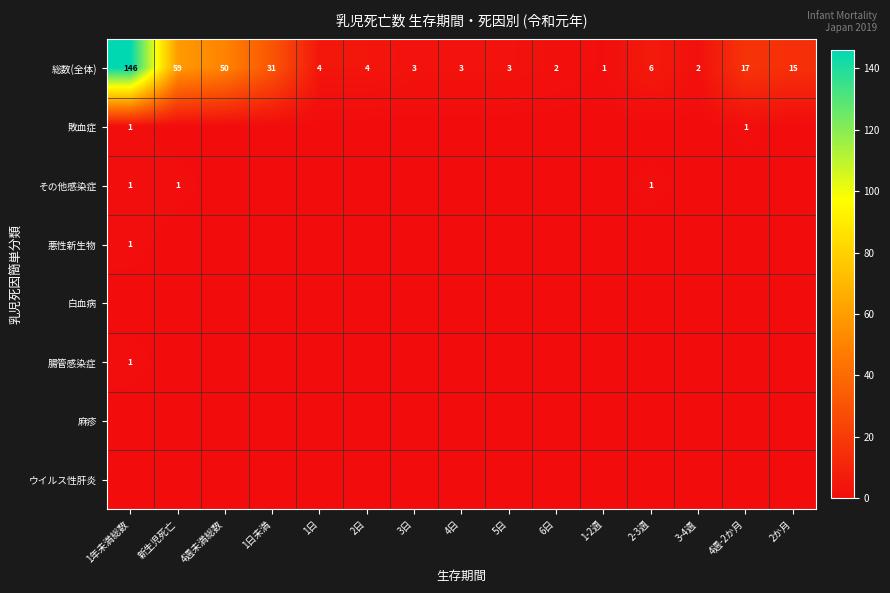

Between 4日 and 1年未満総数, which is larger?

1年未満総数